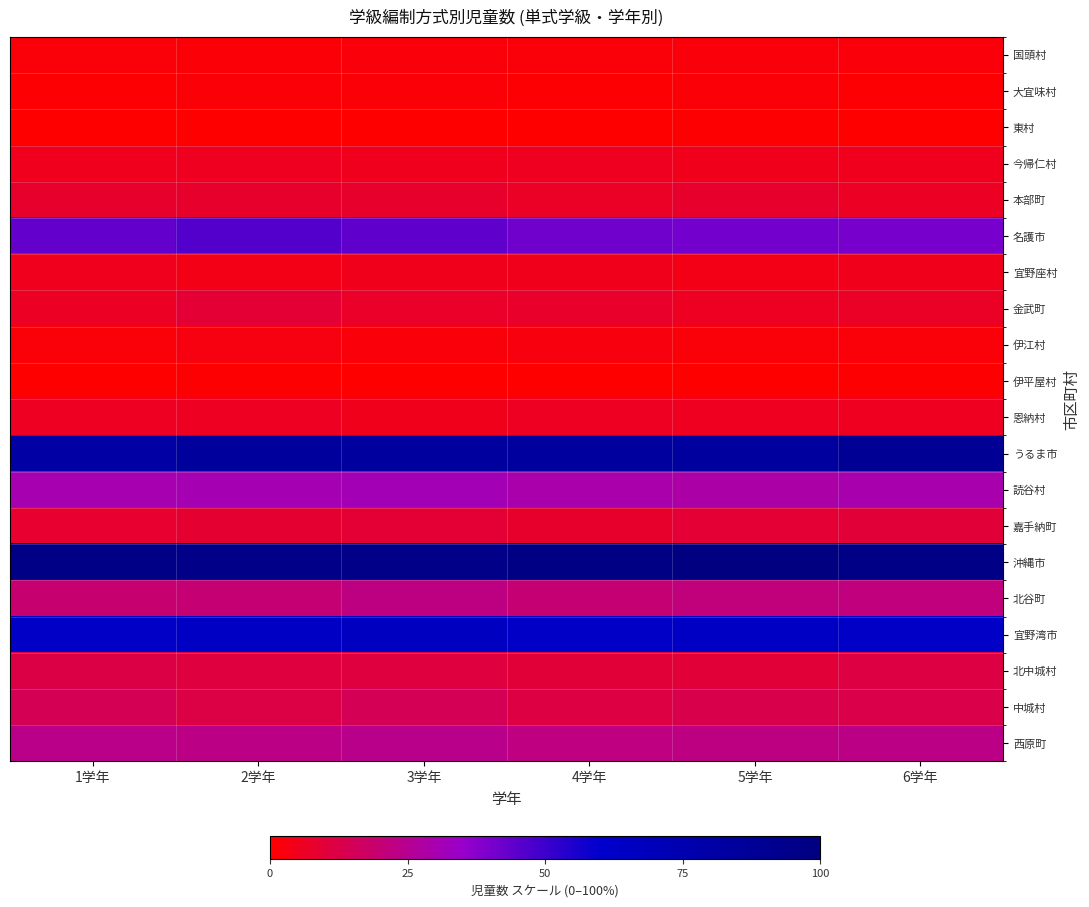

Rank the series by their maximum value, from lowest to highest.

東村, 伊平屋村, 大宜味村, 国頭村, 伊江村, 宜野座村, 今帰仁村, 恩納村, 本部町, 金武町, 嘉手納町, 北中城村, 中城村, 北谷町, 西原町, 読谷村, 名護市, 宜野湾市, うるま市, 沖縄市